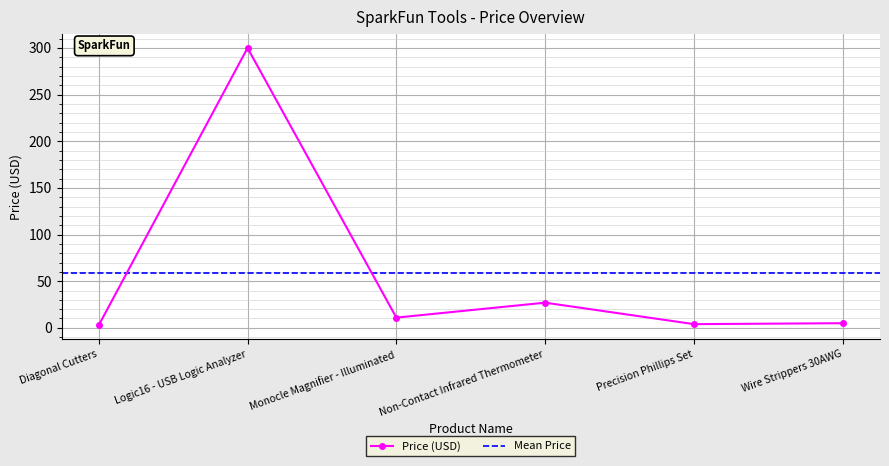

What is the minimum value shown in the chart?

2.8